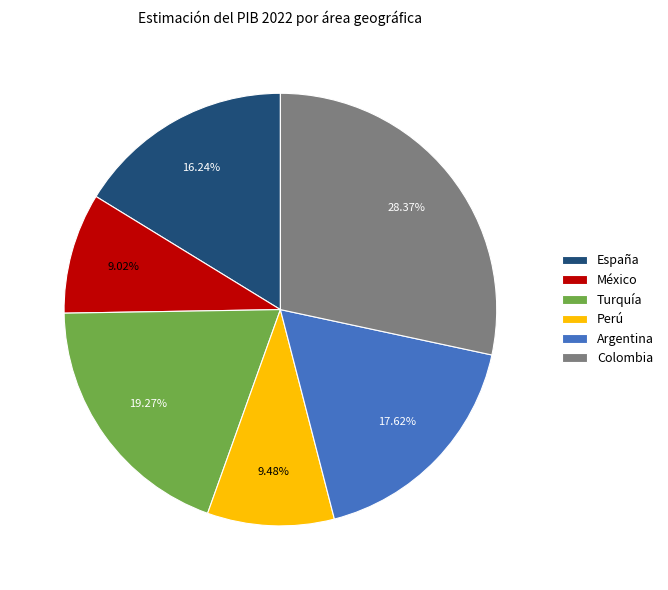

True or false: España accounts for 10% of the total.

False